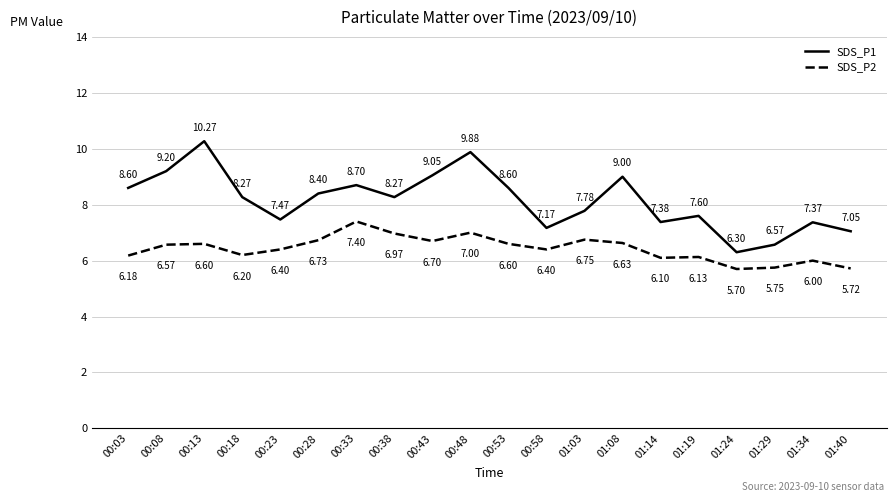

What is the difference between the maximum and minimum values in the SDS_P1 series?

4.0